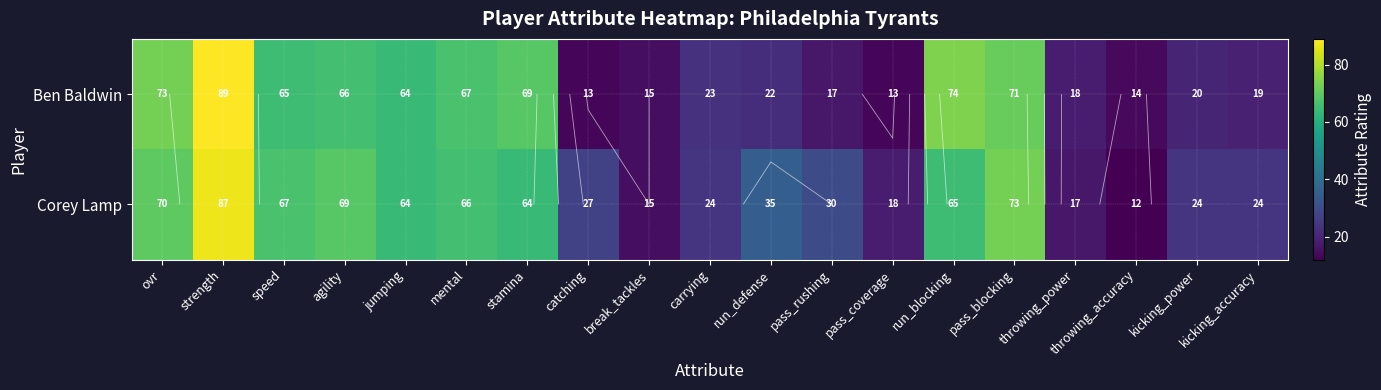

The Ben Baldwin series shows 37 at carrying. True or false?

False